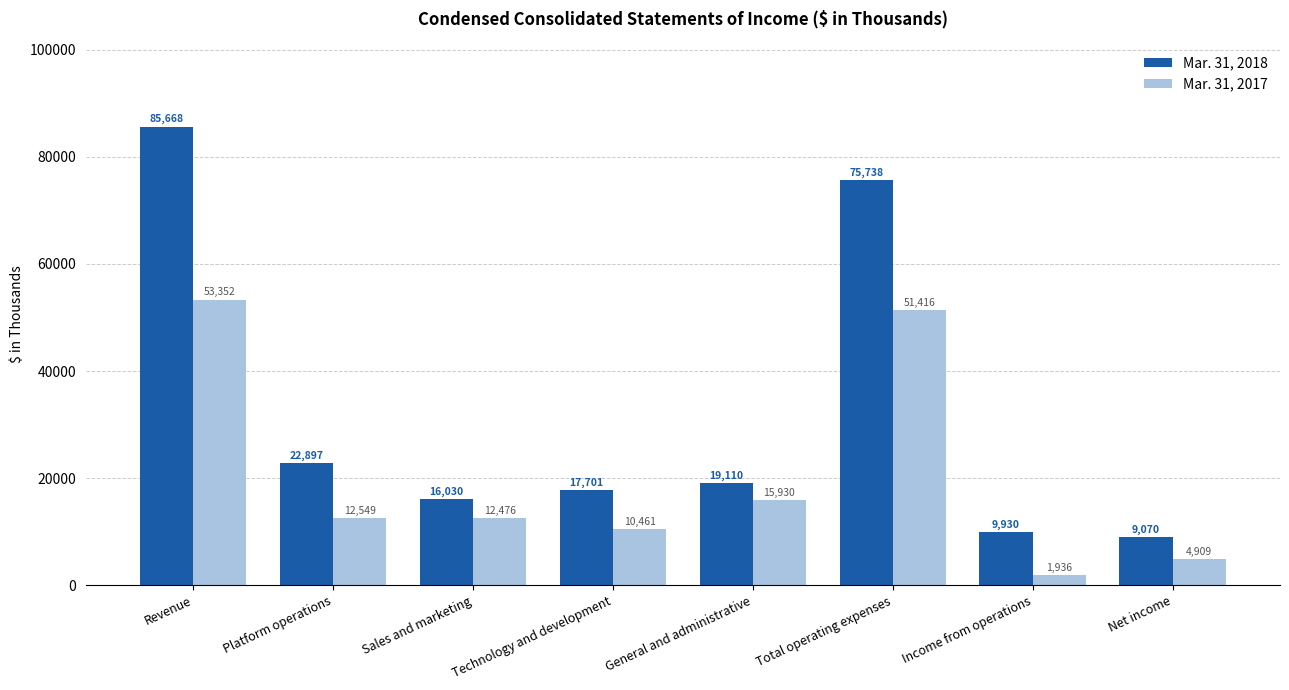

List the labels in order of Mar. 31, 2017 value, largest first.

Revenue, Total operating expenses, General and administrative, Platform operations, Sales and marketing, Technology and development, Net income, Income from operations